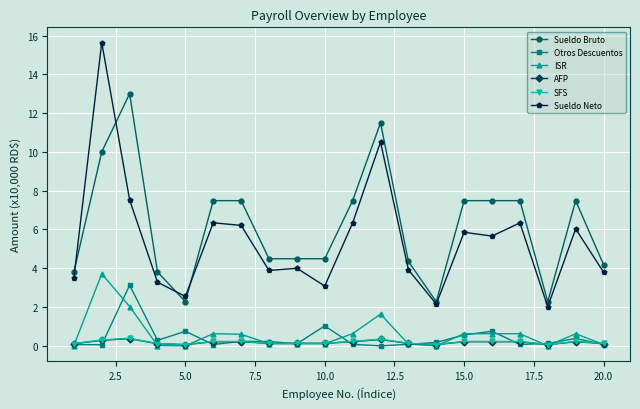

What is the maximum value shown in the chart?

15.6